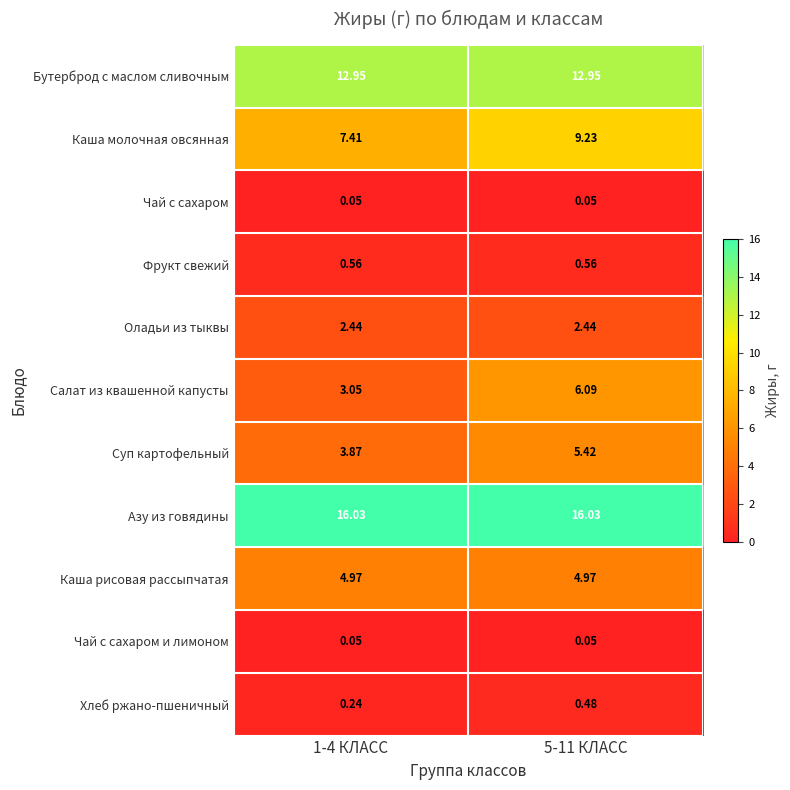

Which series has the largest range (max minus min)?

Салат из квашенной капусты